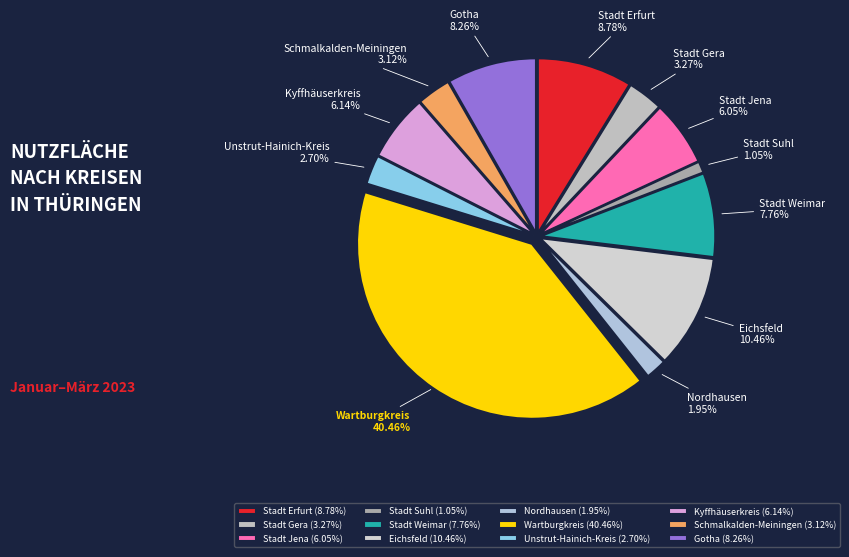

Is it true that Stadt Gera is 3% of the pie?

True